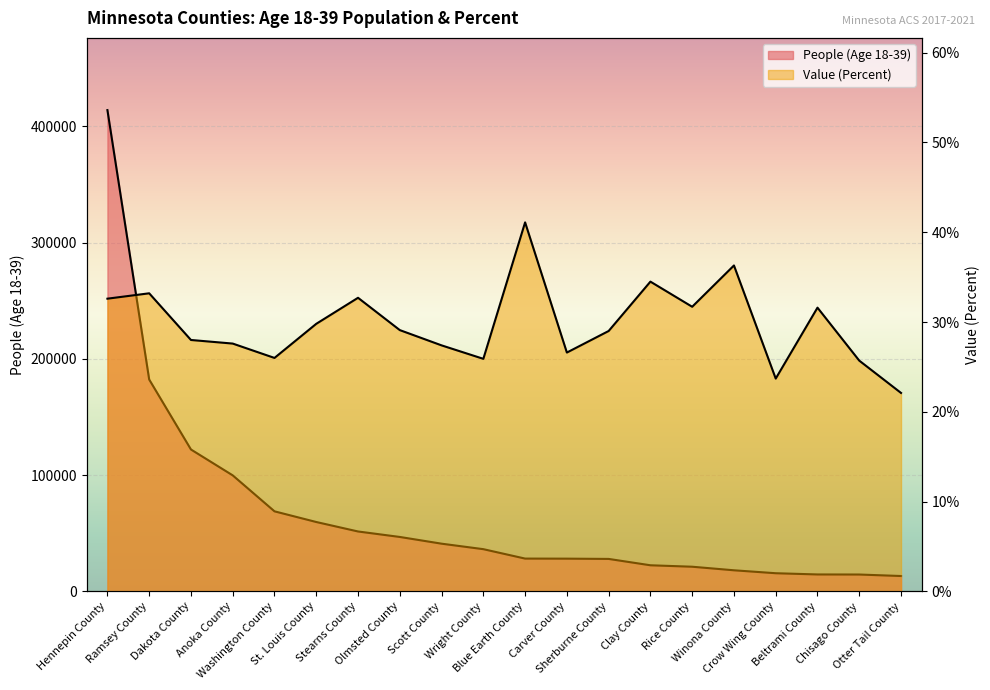

True or false: People (Age 18-39) and Value (Percent) cross at least once.

False